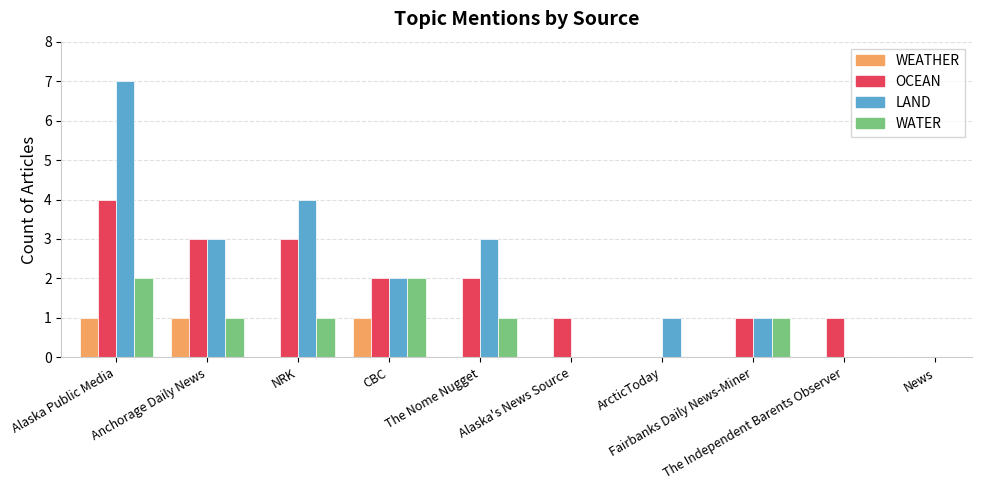

What is the maximum value shown in the chart?

7